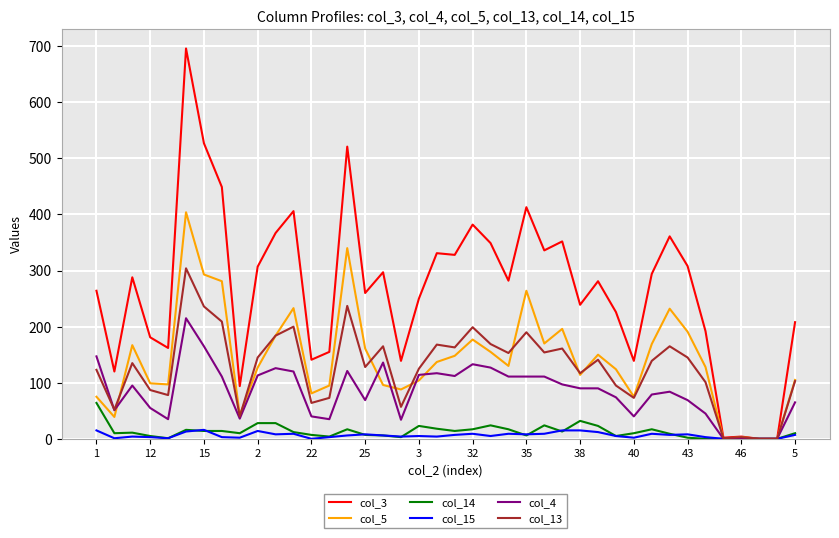

Which series has the largest total across all categories?

col_3